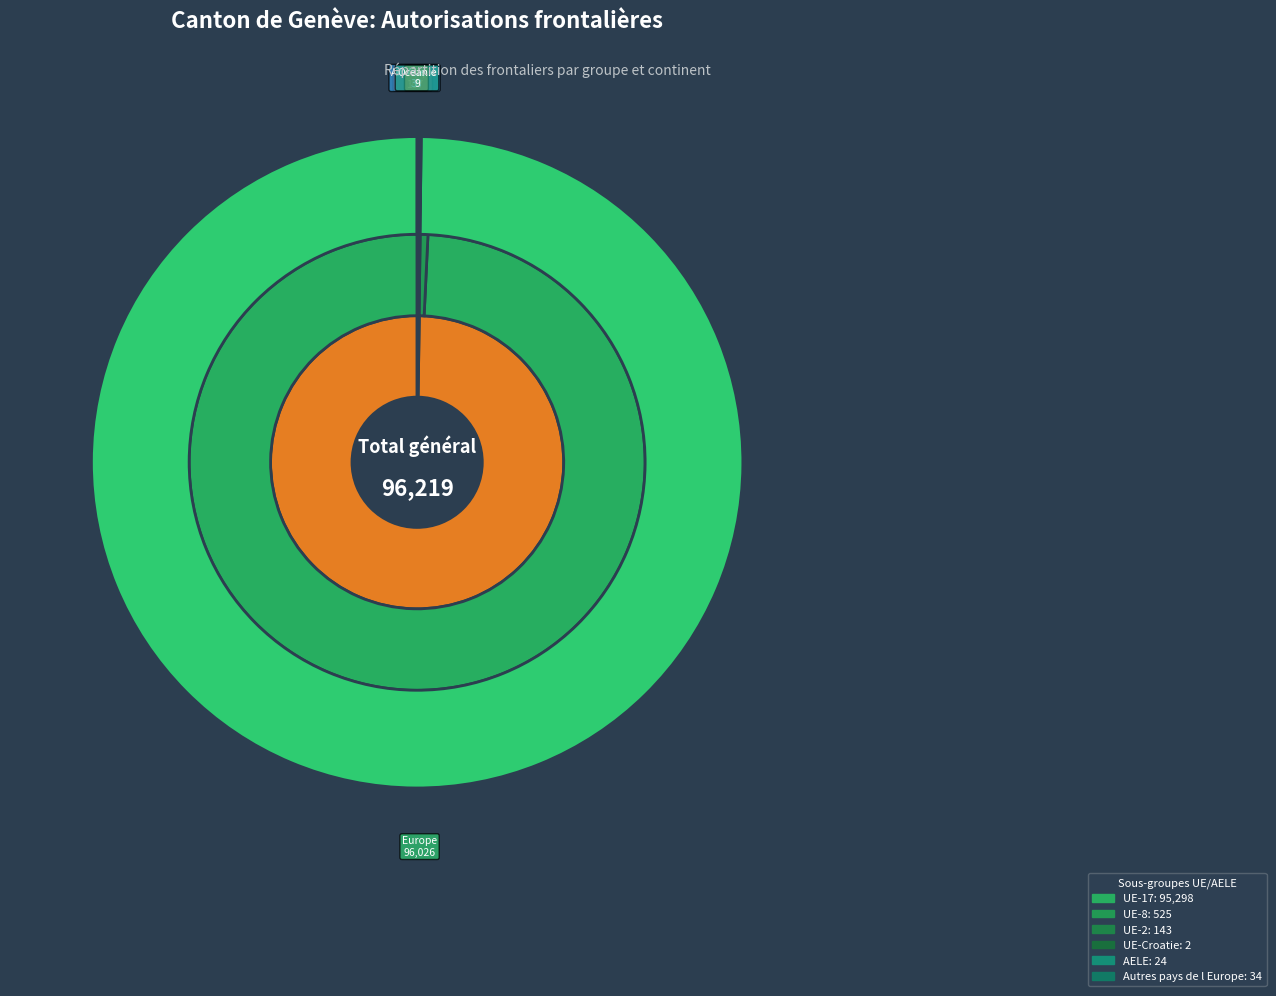

Count the number of slices in the pie.

3